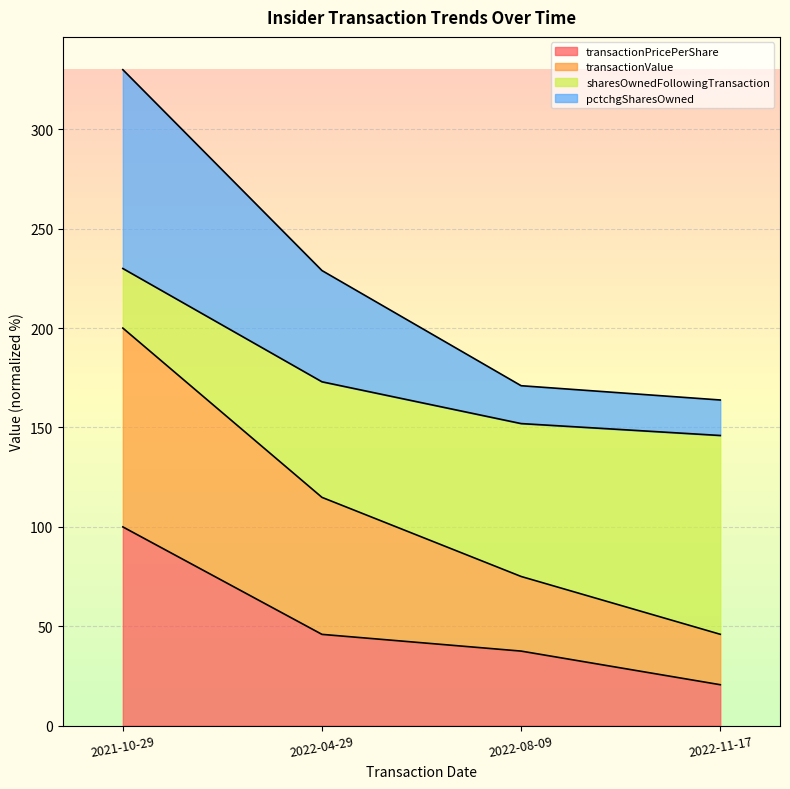

At which label does pctchgSharesOwned first exceed 228?

2021-10-29